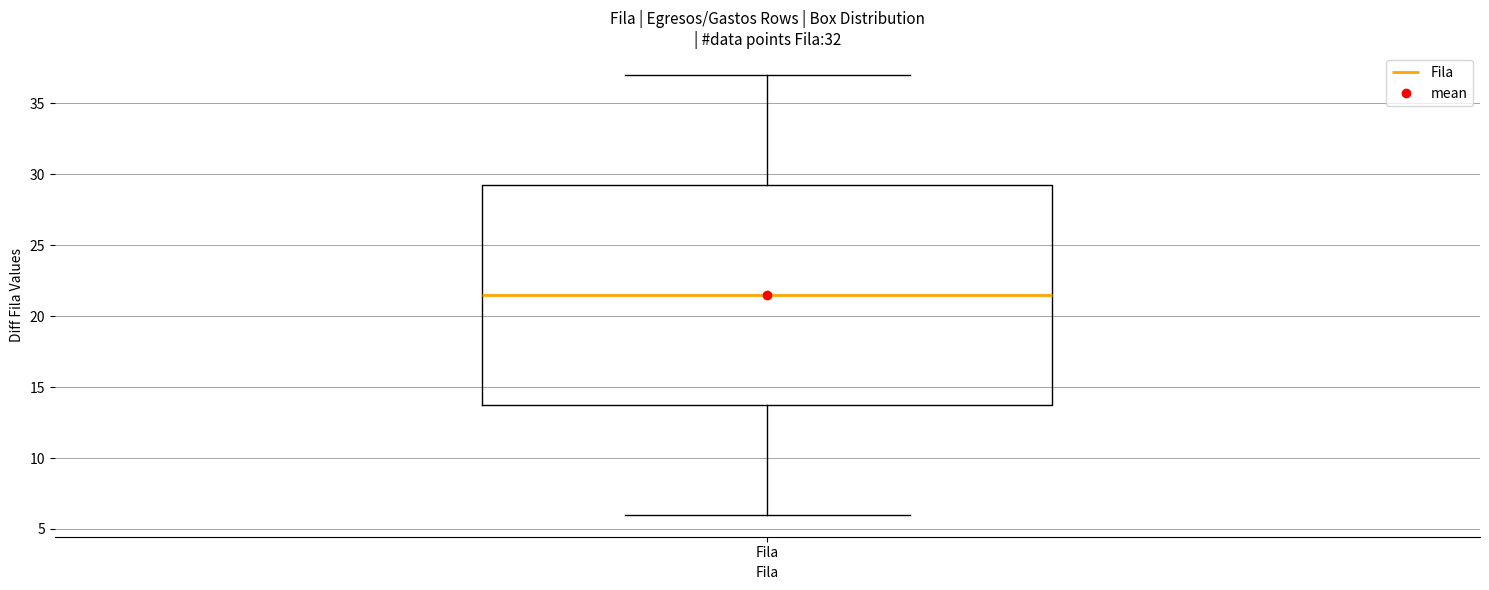

Where does the median line of the box for Fila sit on the y-axis? The values are not printed on the chart, so give them approximately, as read against the axis.

21.5